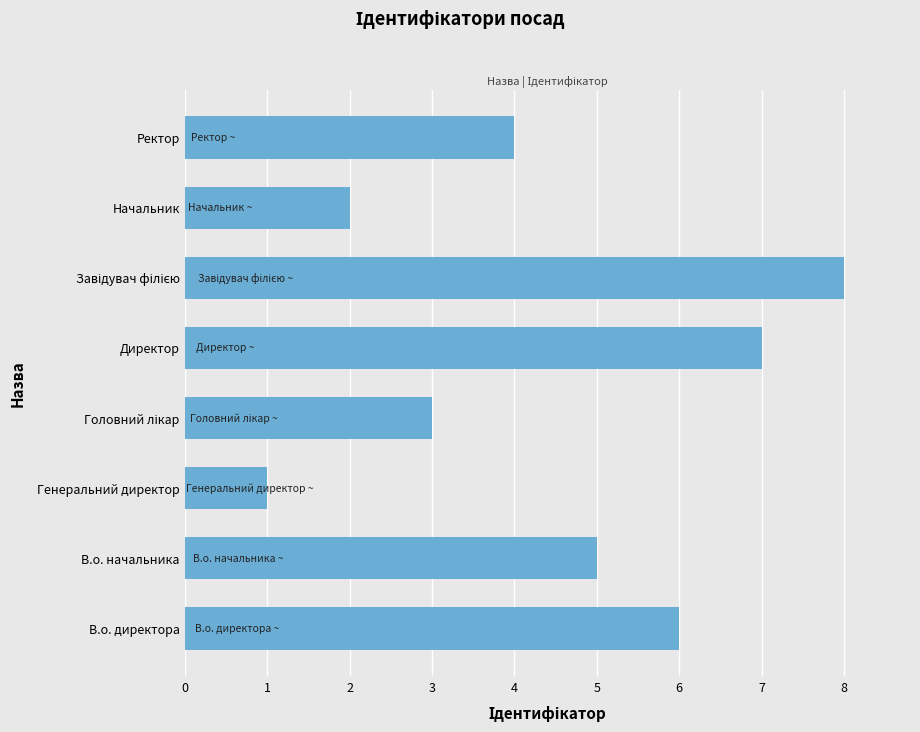

The chart shows a value of 2 at Начальник. True or false?

True